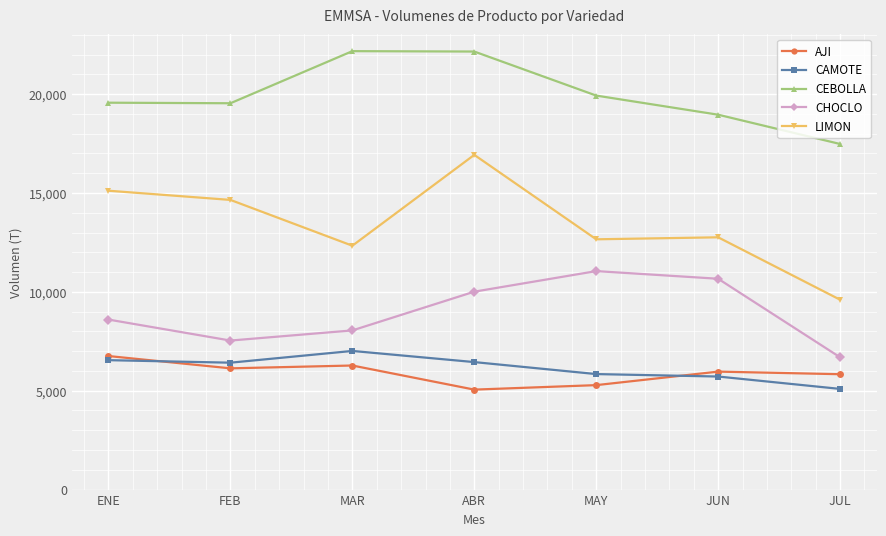

True or false: CAMOTE and CHOCLO cross at least once.

False